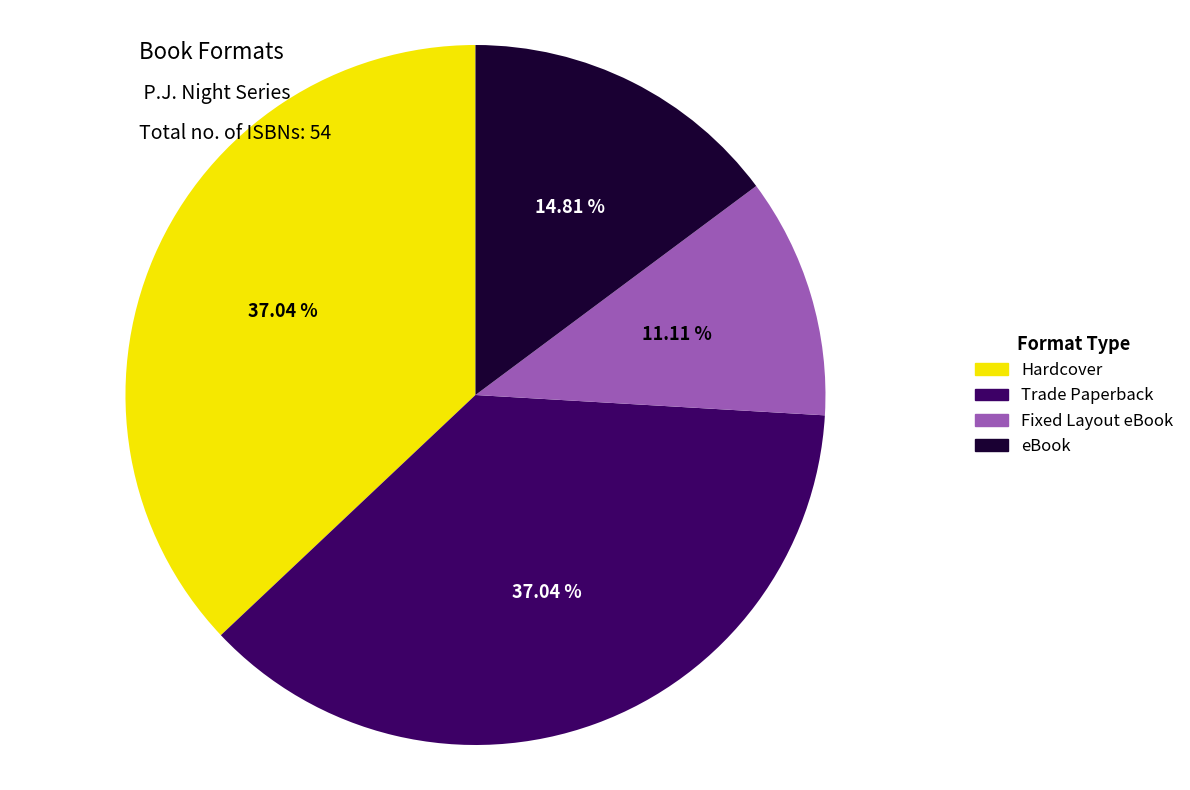

Count the number of slices in the pie.

4